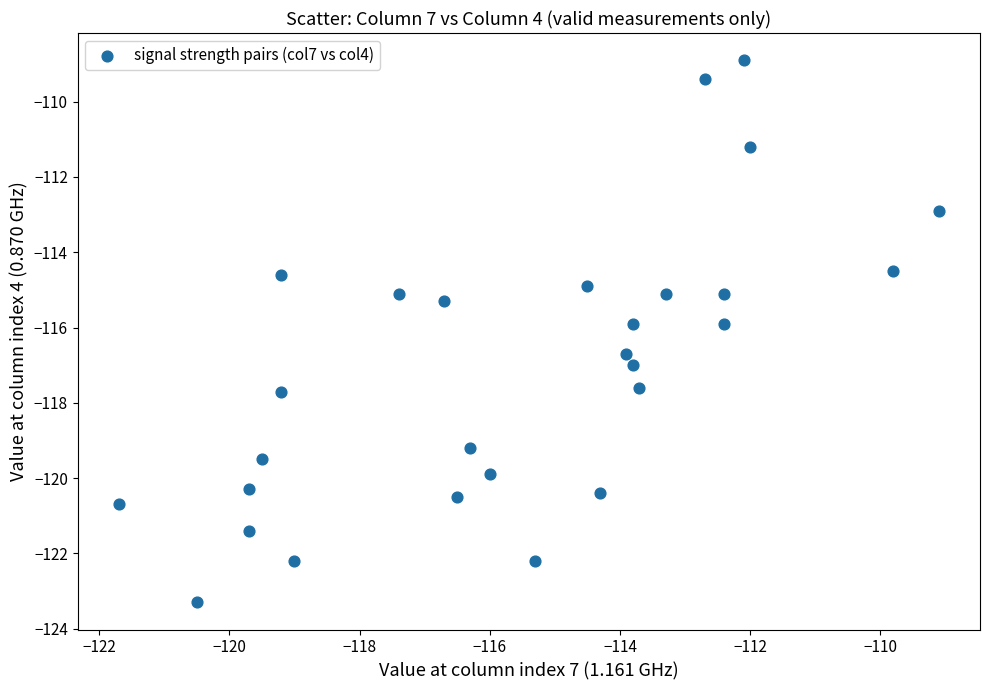

What is the range of X values (max minus min)?

12.6